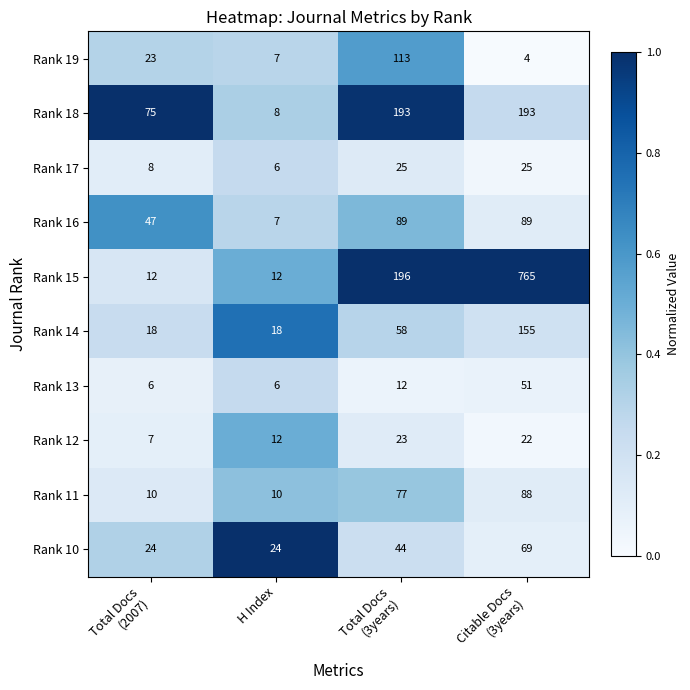

At which category is the sum across all series the highest?

Citable Docs
(3years)